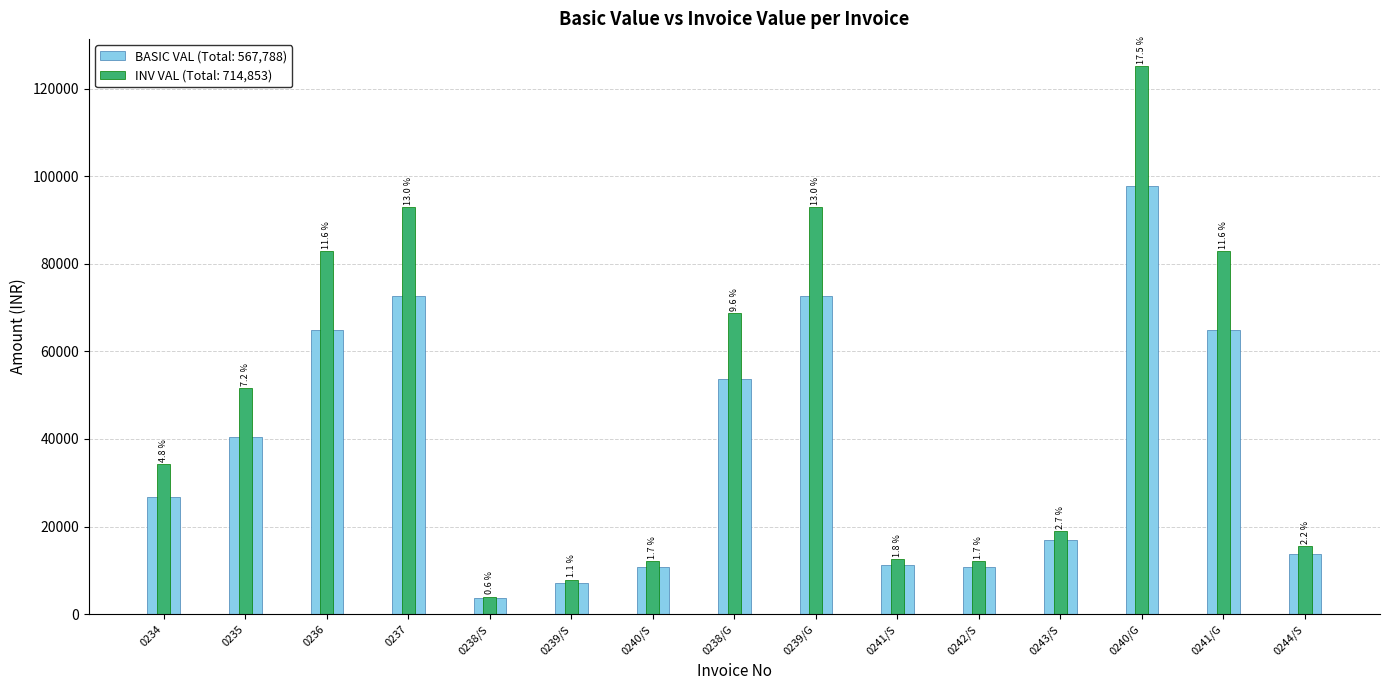

What is the sum of the BASIC VAL values at 0240/S and 0239/G?

83442.0